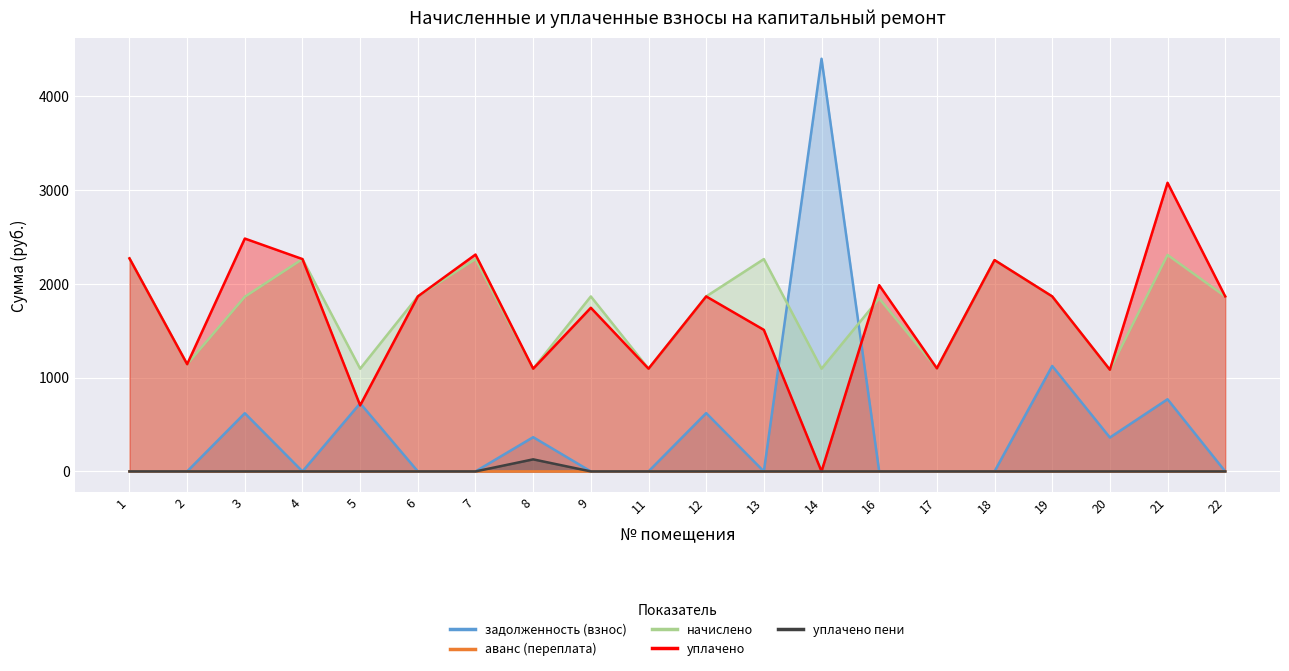

At which category does уплачено пени reach its first local peak?

8